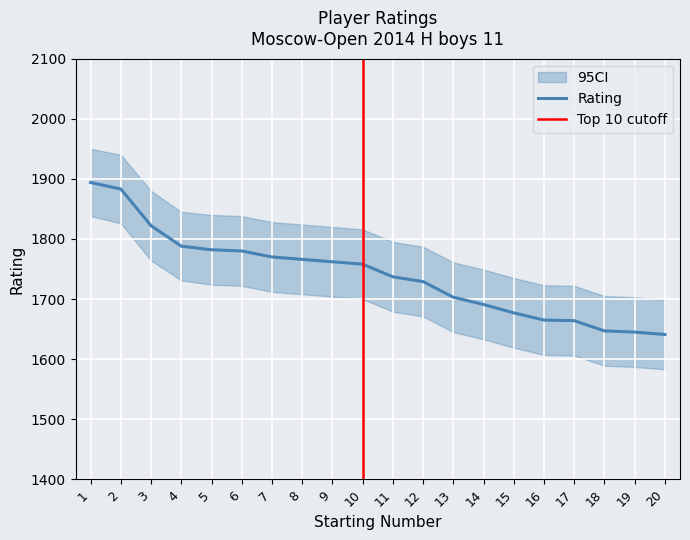

How many values are below 1758?

10